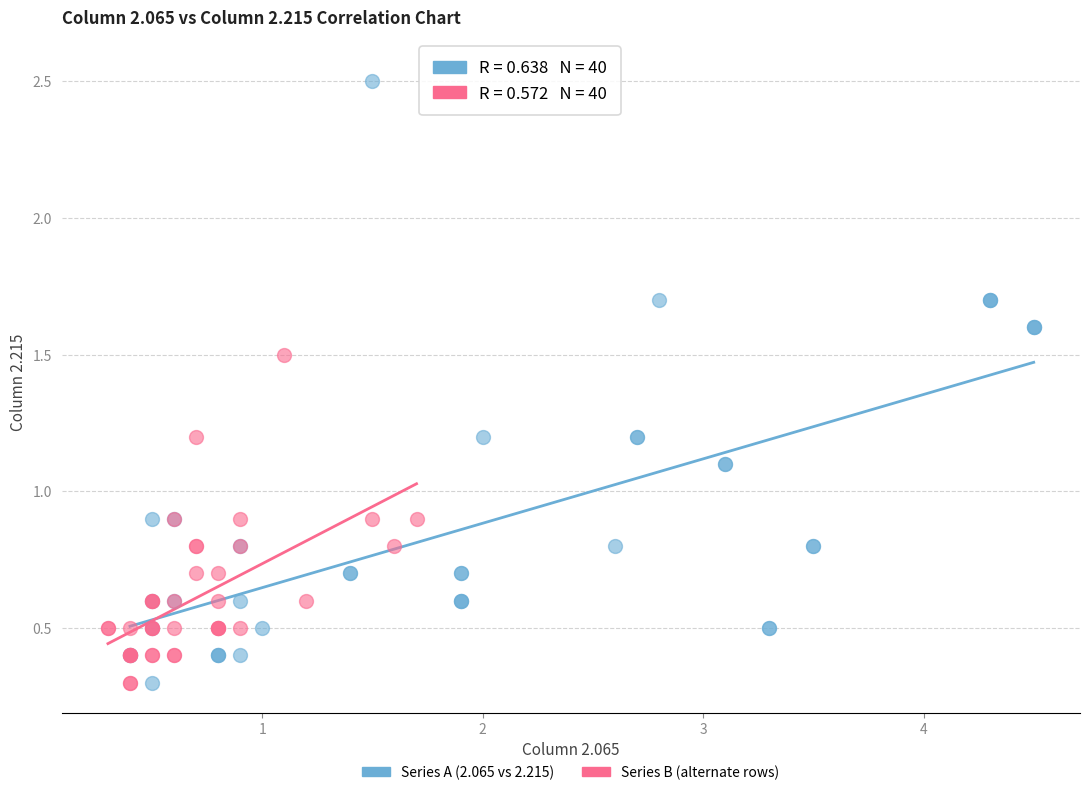

Which series has the largest Y range (max minus min)?

Series A (2.065 vs 2.215)